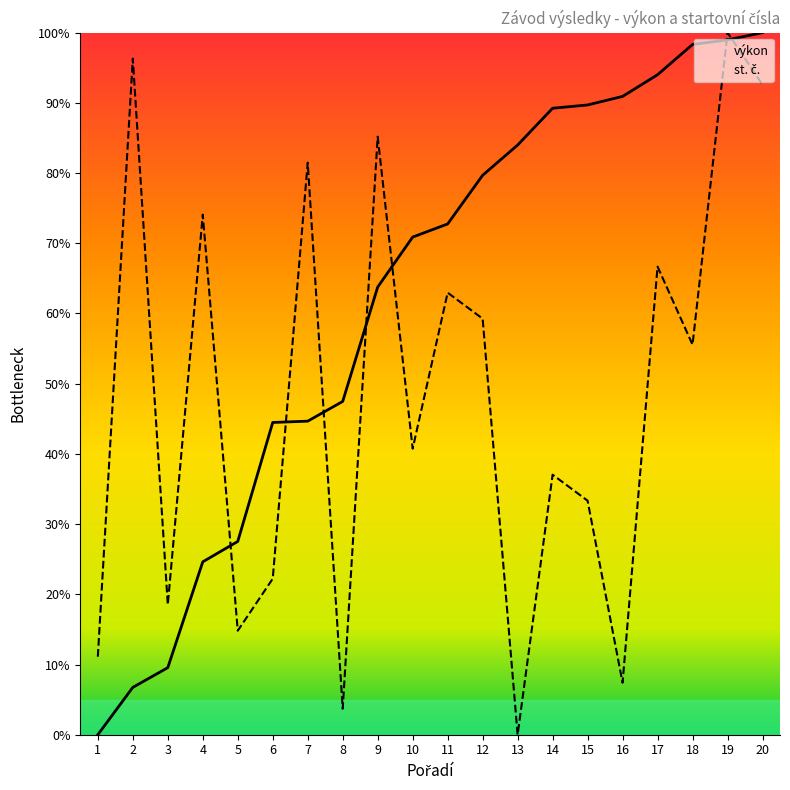

Reading left to right, transcribe all the data shown in this chart.

výkon: 0.0	6.7	9.6	24.6	27.5	44.5	44.7	47.5	63.8	70.9	72.8	79.7	84.0	89.2	89.7	90.9	94.0	98.3	99.0	100.0
st. č.: 11.1	96.3	18.5	74.1	14.8	22.2	81.5	3.7	85.2	40.7	63.0	59.3	0.0	37.0	33.3	7.4	66.7	55.6	100.0	92.6